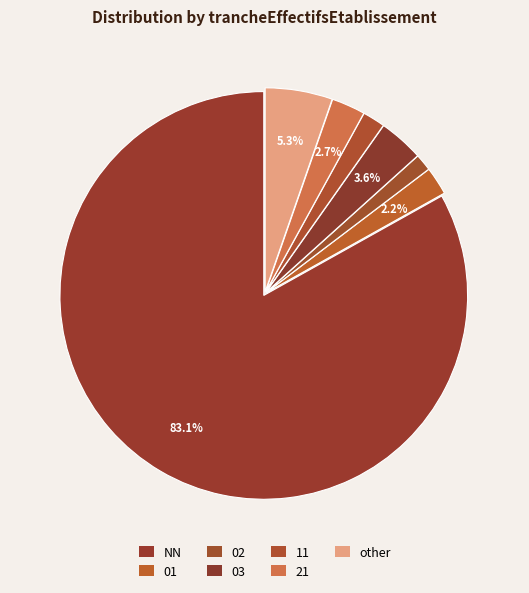

How many segments does this pie chart have?

7